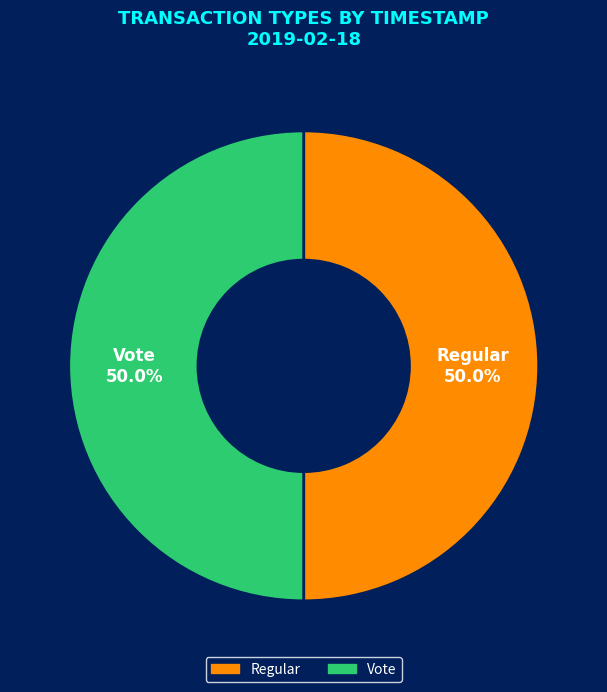

To the nearest percent, what is the average slice percentage?

50%